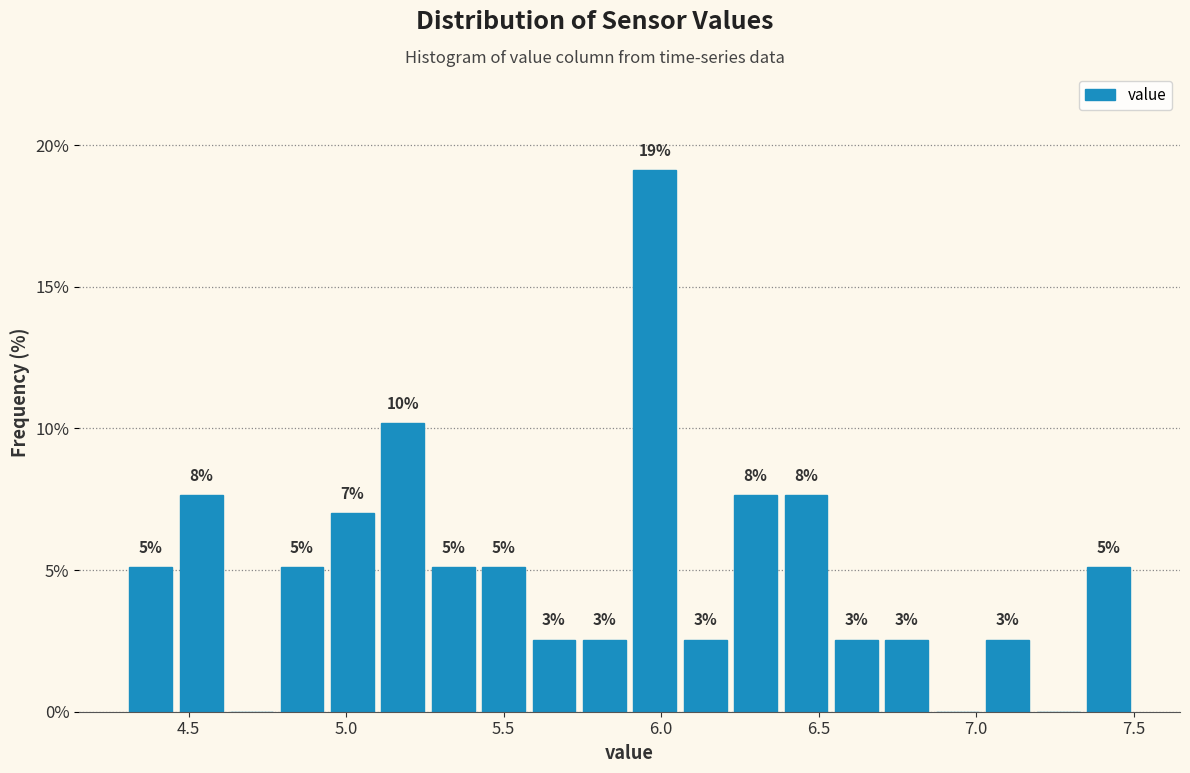

Around what value on the x-axis is the tallest bar? Give the approximate position of its centre, as read against the axis.

6.00